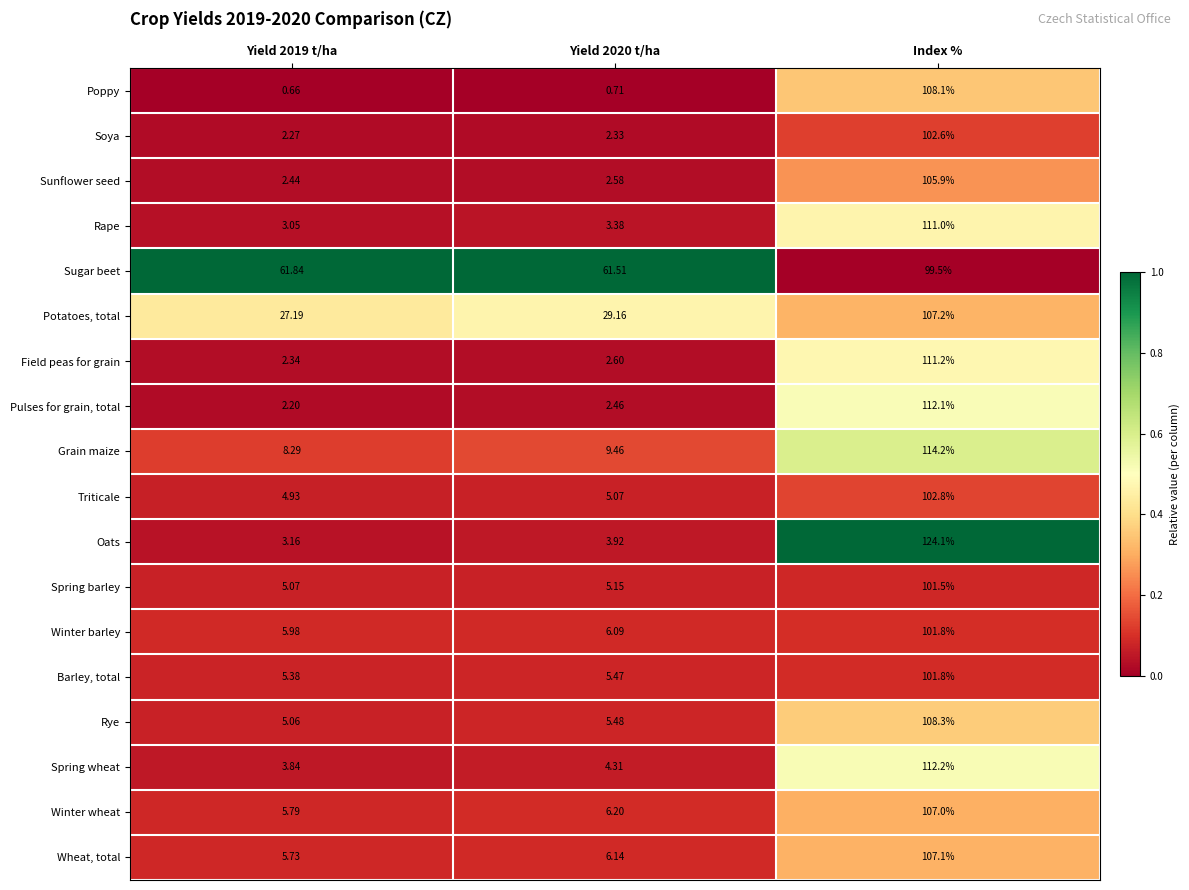

At which category does the chart reach its peak across all series?

Index %